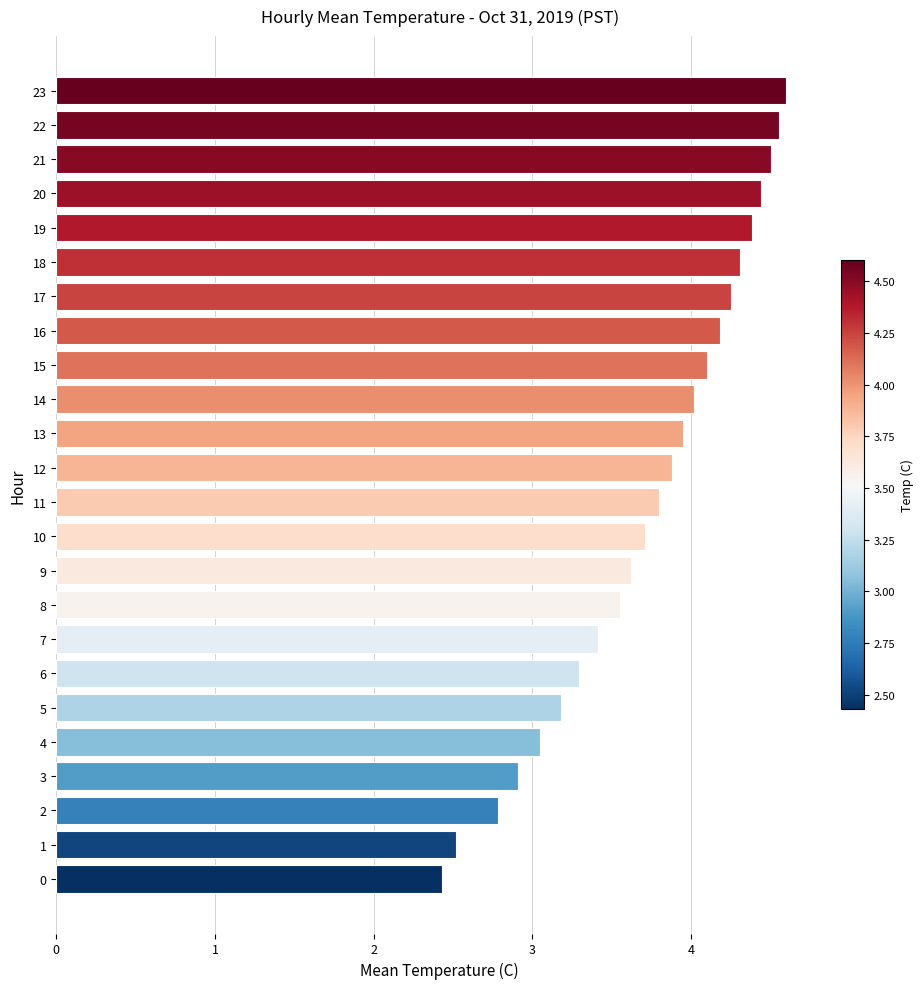

Approximately how many times larger is the value at 20 compared to 10?

1.2